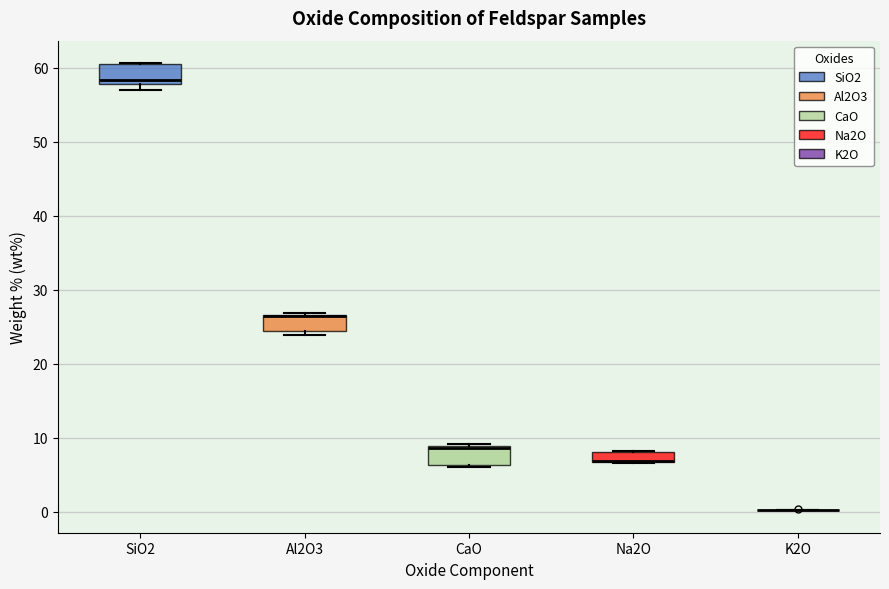

Where is the lower edge of the box for Na2O on the y-axis? The values are not printed on the chart, so give them approximately, as read against the axis.

7